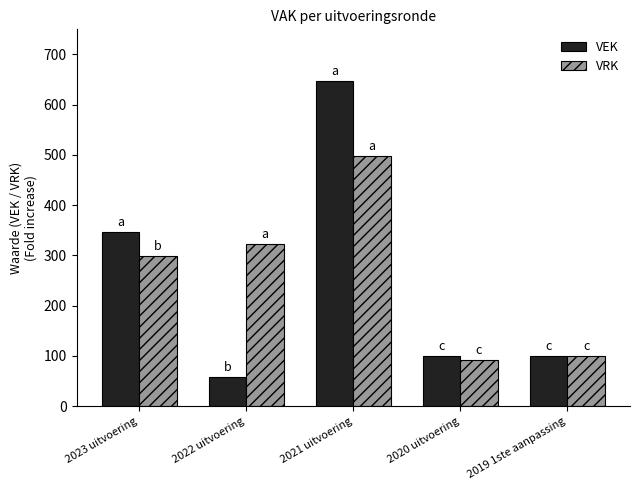

What is the maximum value shown in the chart?

647